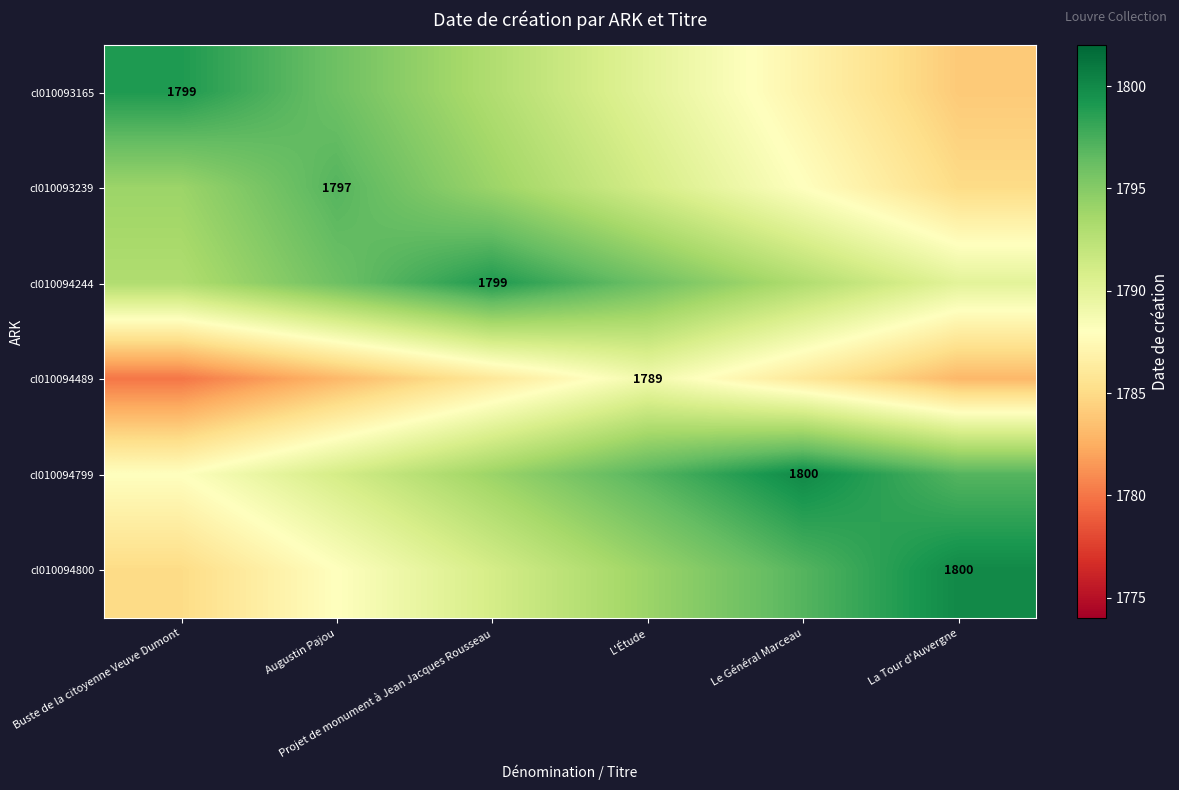

Which has a higher value, Projet de monument à Jean Jacques Rousseau or Buste de la citoyenne Veuve Dumont?

Buste de la citoyenne Veuve Dumont